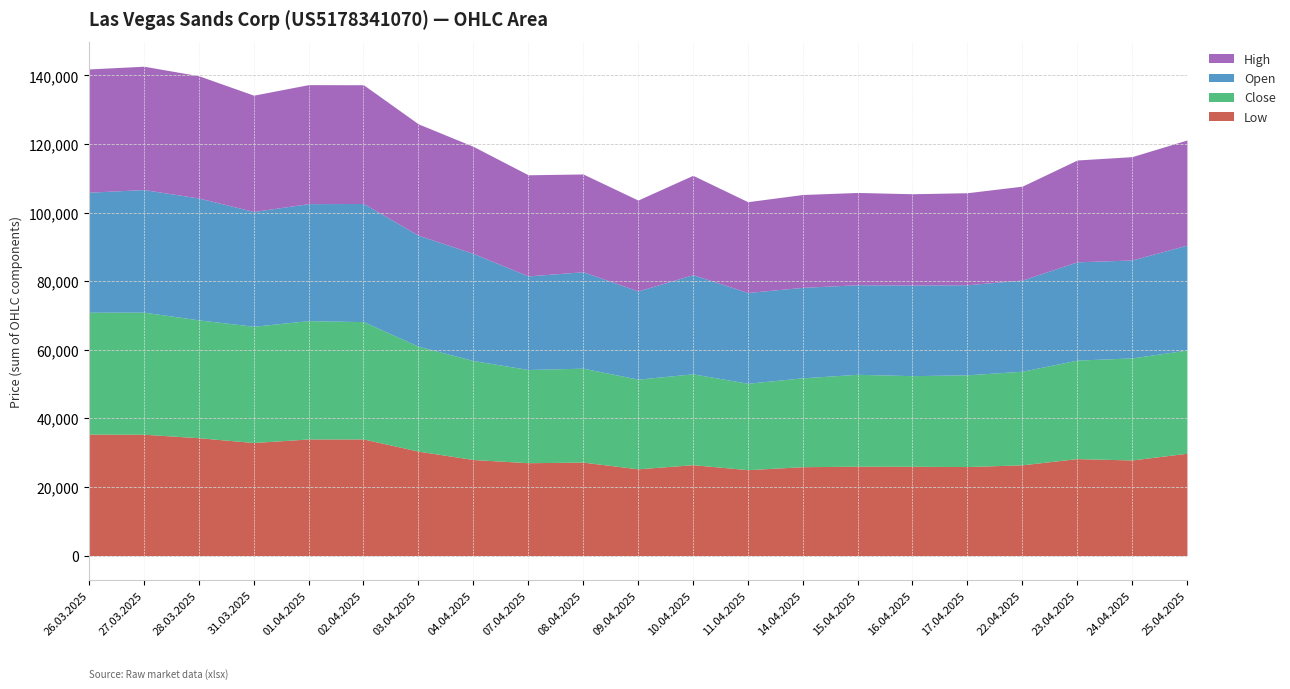

Is the value of Open at 15.04.2025 greater than the value of Close at 03.04.2025?

No